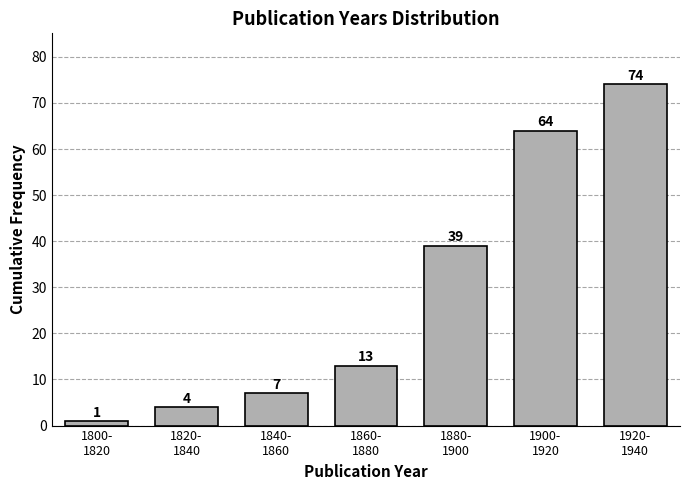

Reading left to right, list all the values displayed in this chart.

1	4	7	13	39	64	74